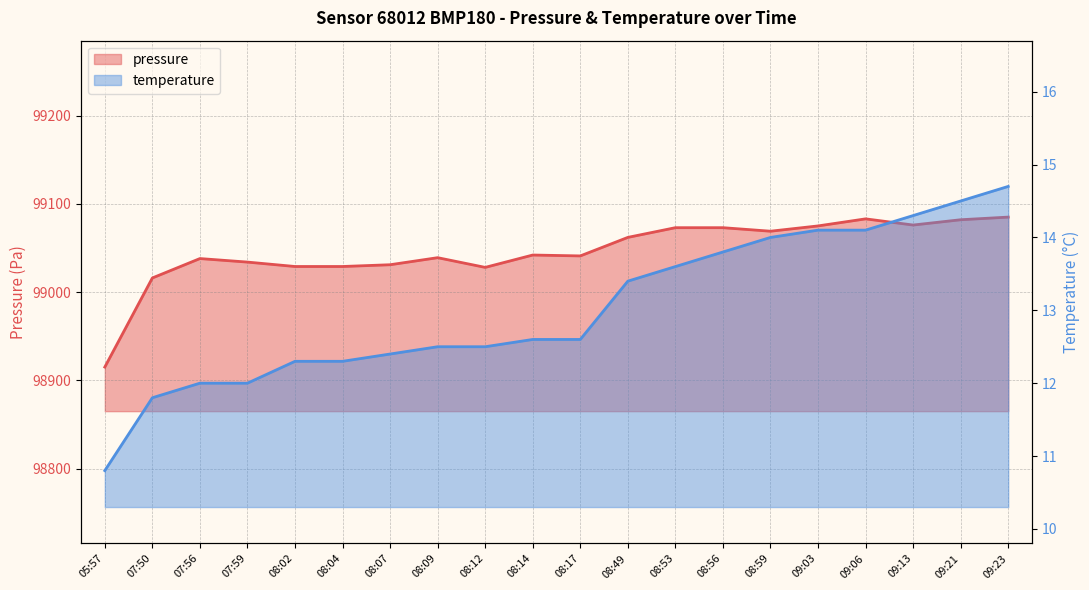

At how many categories does at least one series exceed 80134?

20